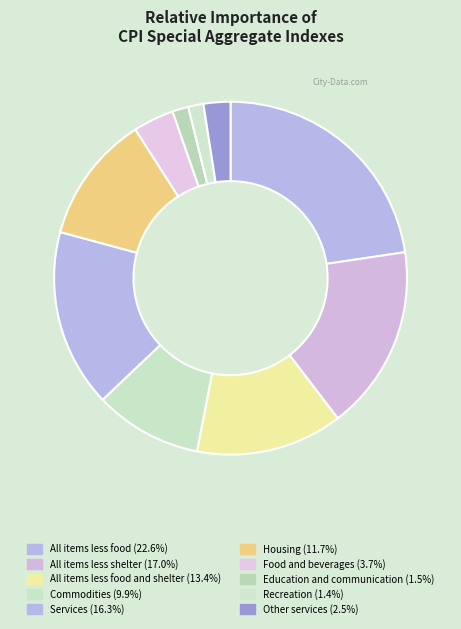

How many segments does this pie chart have?

10